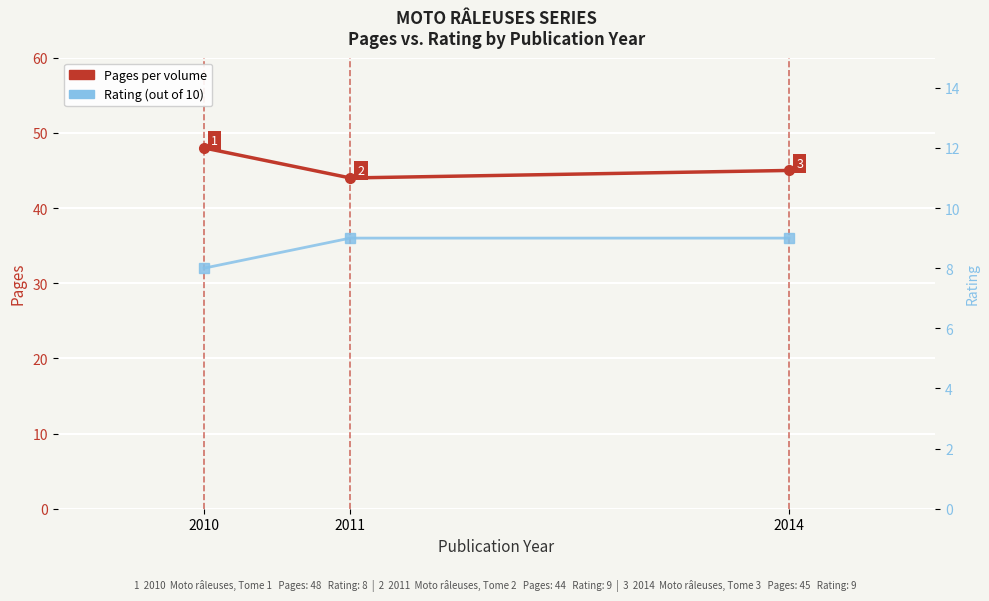

Which has a higher value, 2014 or 2010?

2010